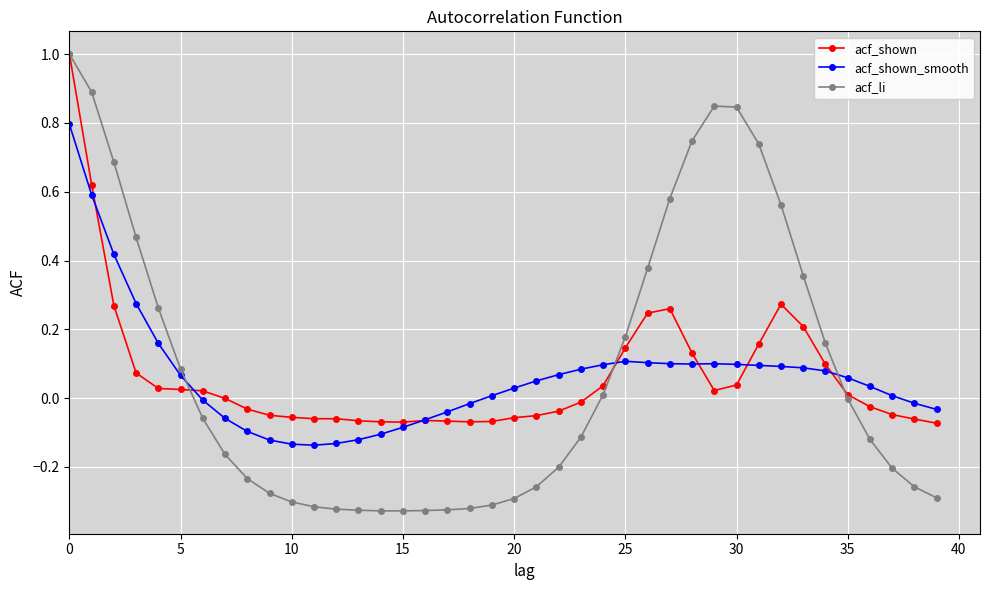

True or false: acf_shown and acf_li intersect in this chart.

True